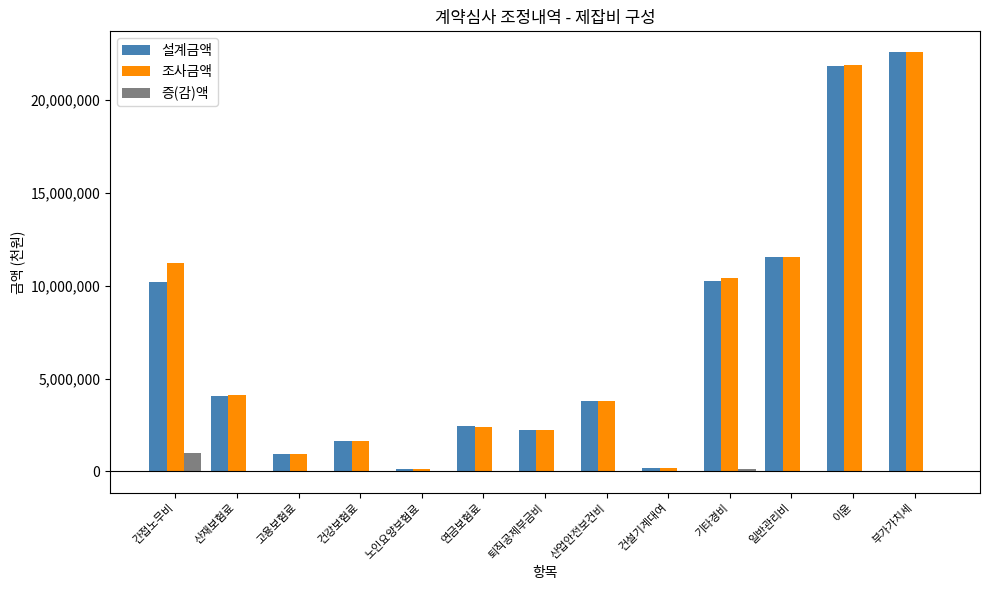

The 설계금액 series shows 32260786 at 이윤. True or false?

False